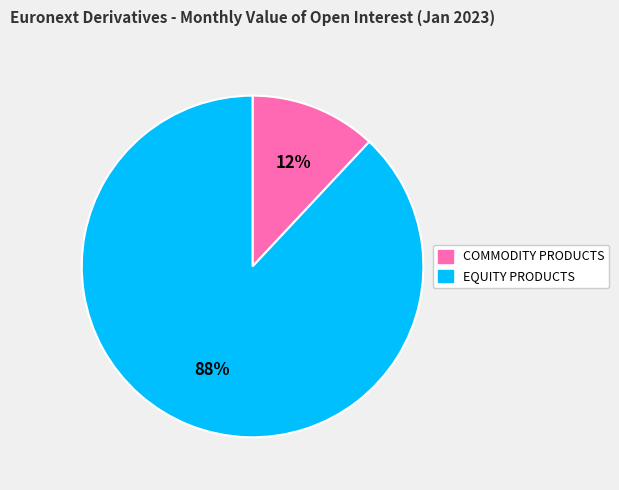

How many segments does this pie chart have?

2